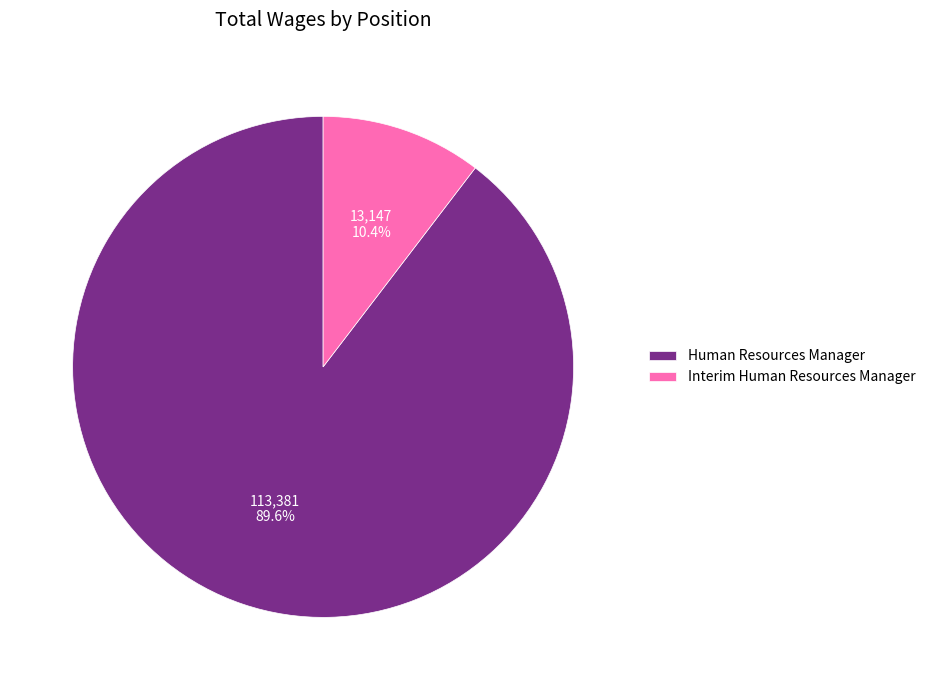

What is the ratio of the value at Interim Human Resources Manager to the value at Human Resources Manager?

0.1